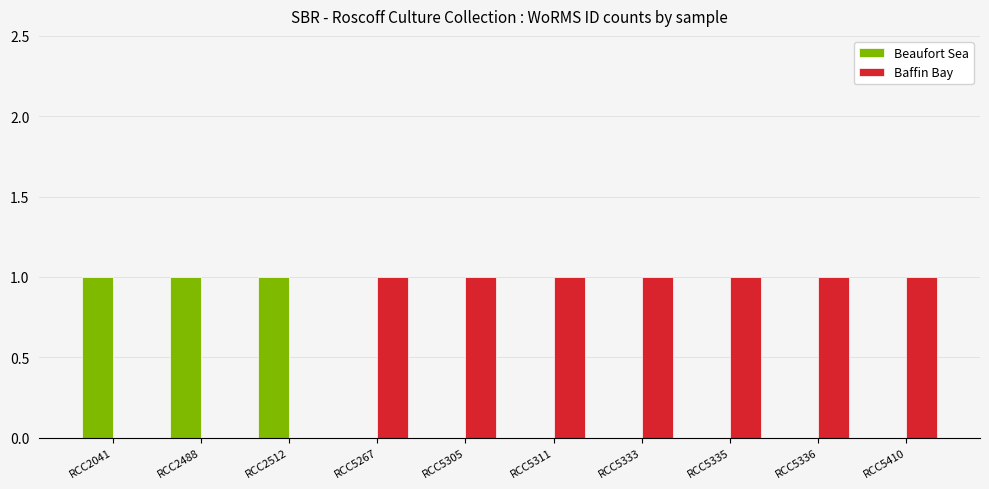

Which series has the largest total across all categories?

Baffin Bay